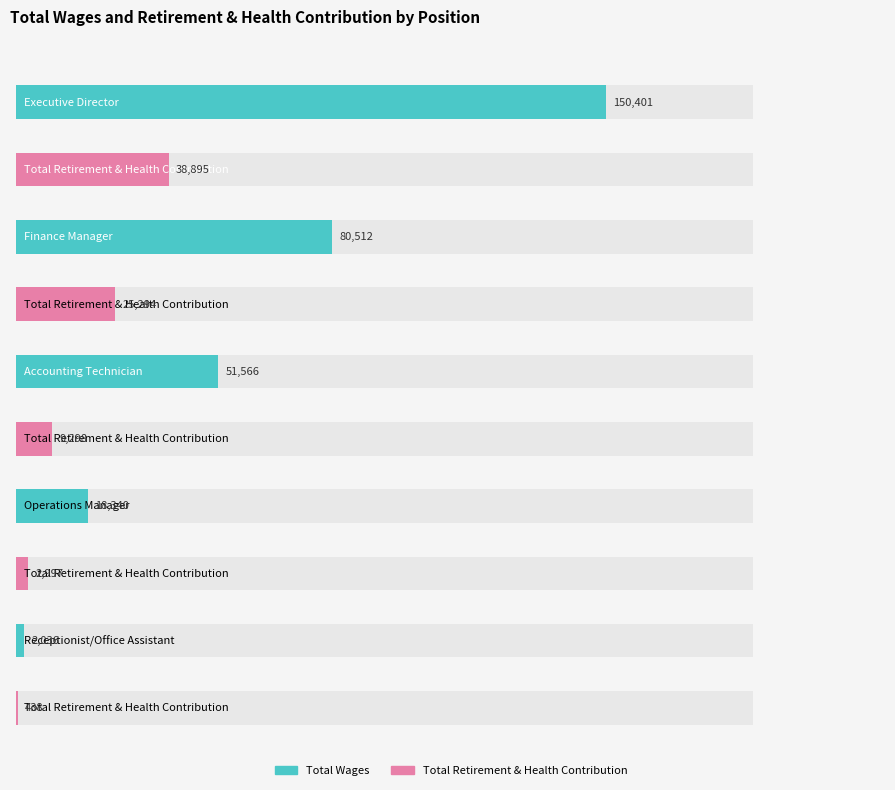

Is it true that Total Retirement & Health Contribution equals 212 at Receptionist/Office Assistant?

False